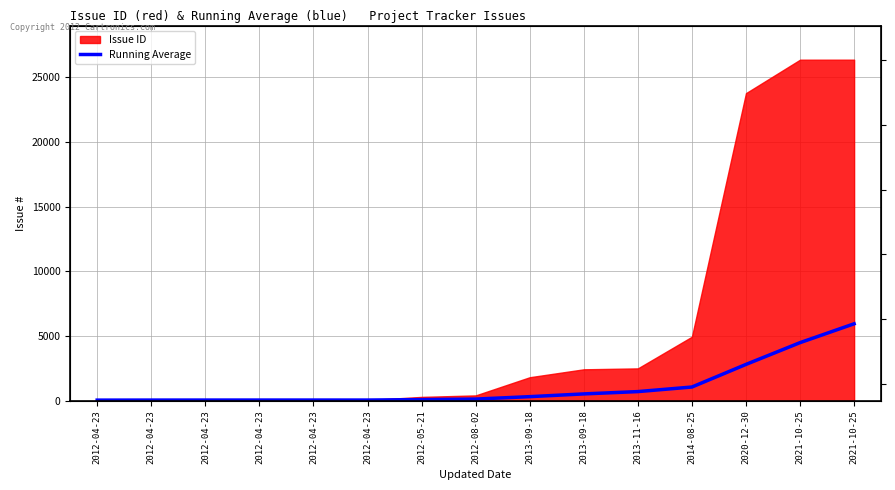

Rank the categories by value from highest to lowest.

2021-10-25, 2021-10-25, 2020-12-30, 2014-08-25, 2013-11-16, 2013-09-18, 2013-09-18, 2012-08-02, 2012-05-21, 2012-04-23, 2012-04-23, 2012-04-23, 2012-04-23, 2012-04-23, 2012-04-23